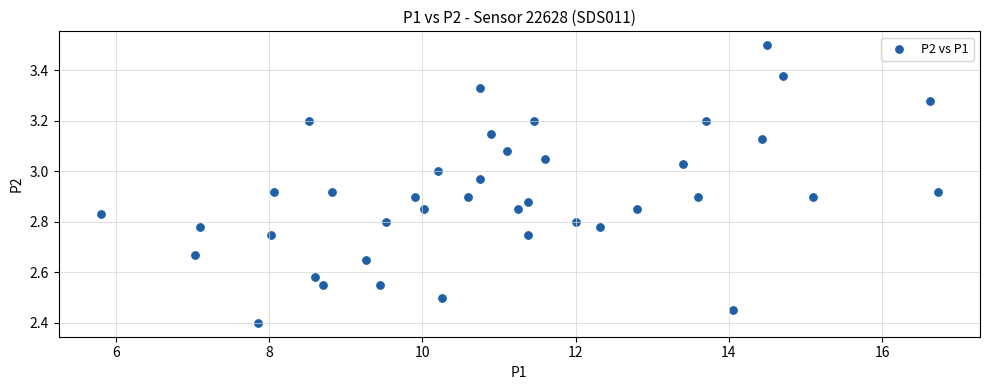

What Y value in the scatter plot is closest to 2?

2.4